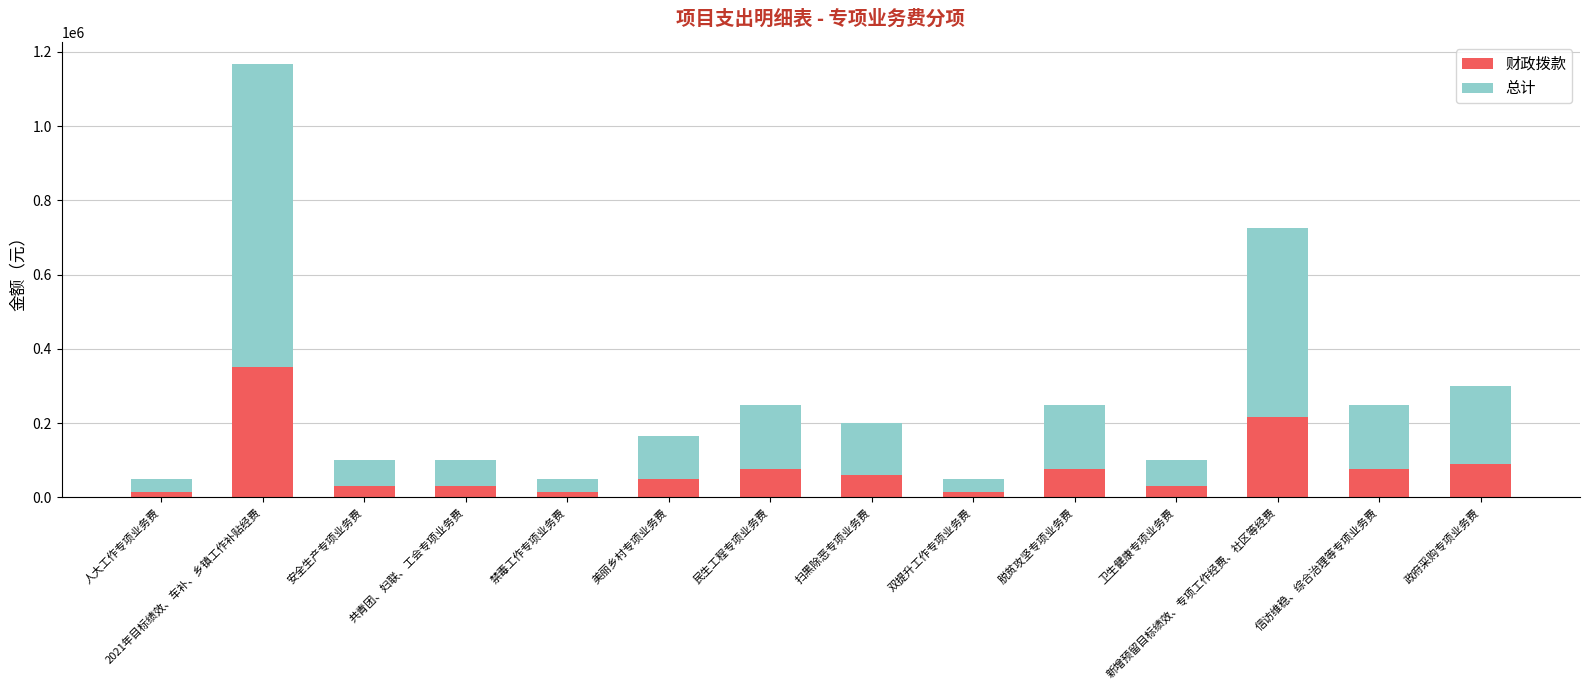

Which category has the highest value in the 财政拨款 series?

2021年目标绩效、车补、乡镇工作补贴经费